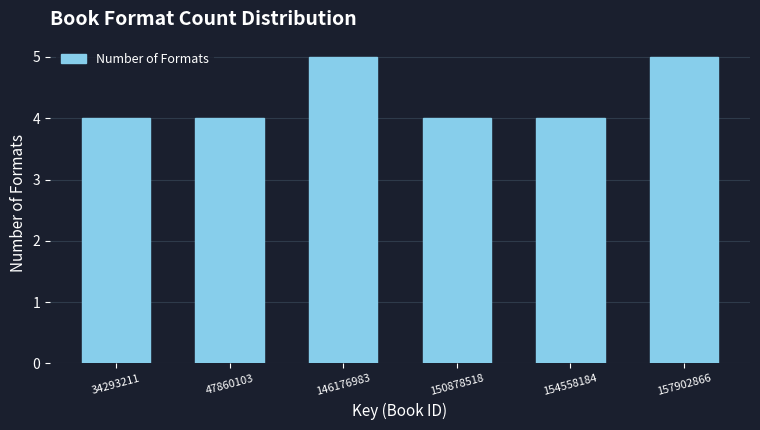

Reading left to right, list all the values displayed in this chart.

34293211=4	47860103=4	146176983=5	150878518=4	154558184=4	157902866=5